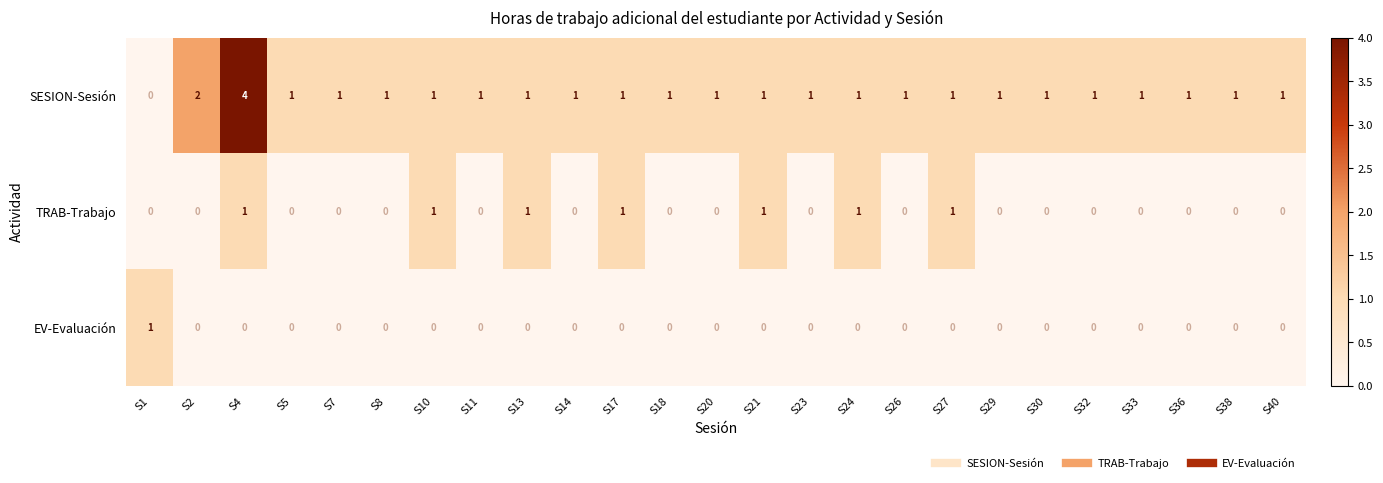

How many data points in TRAB-Trabajo are above 0?

7